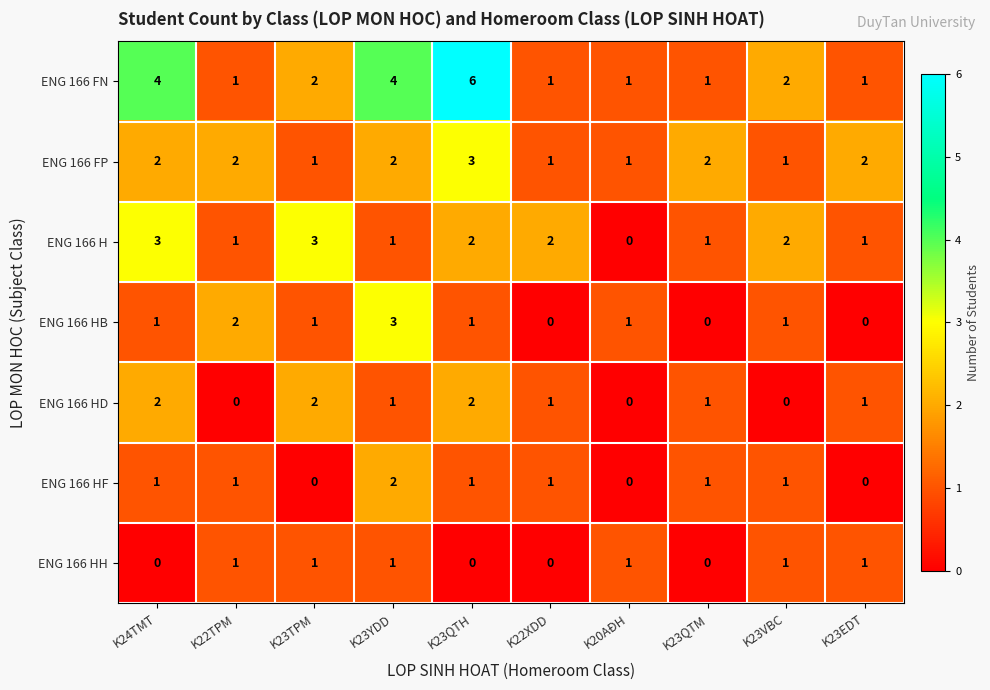

How many values in the ENG 166 HH series are below 1?

4